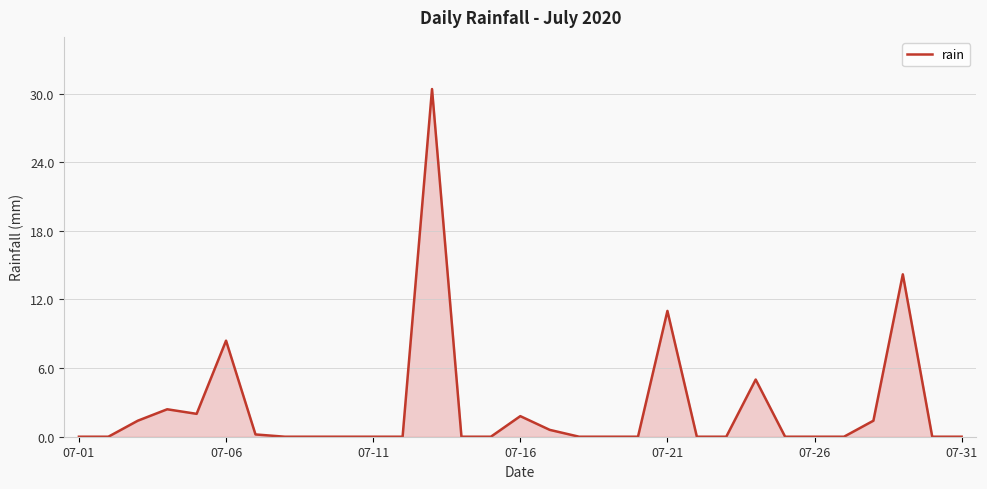

What is the difference between the maximum and minimum values?

30.4